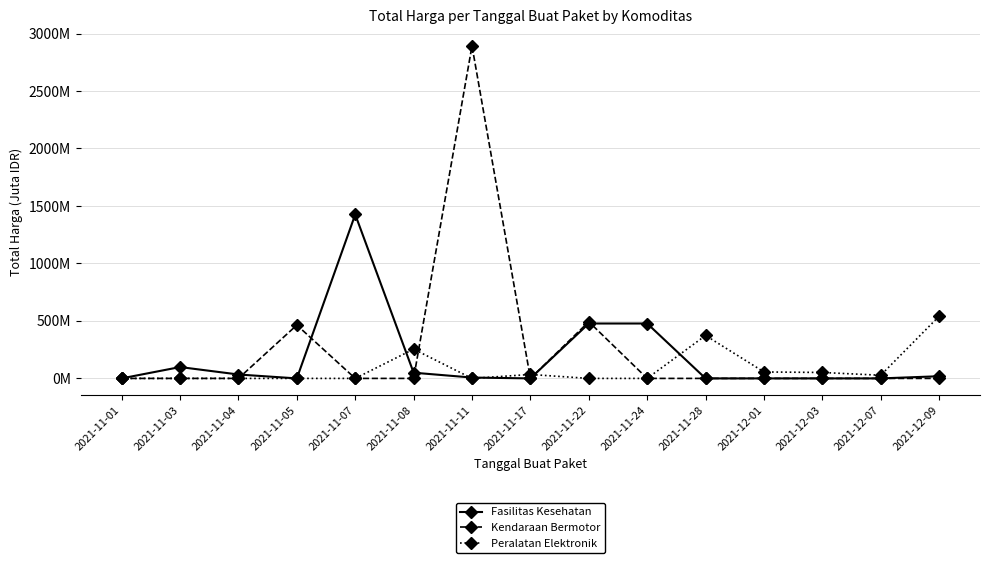

What are all the series names shown in the legend?

Fasilitas Kesehatan, Kendaraan Bermotor, Peralatan Elektronik